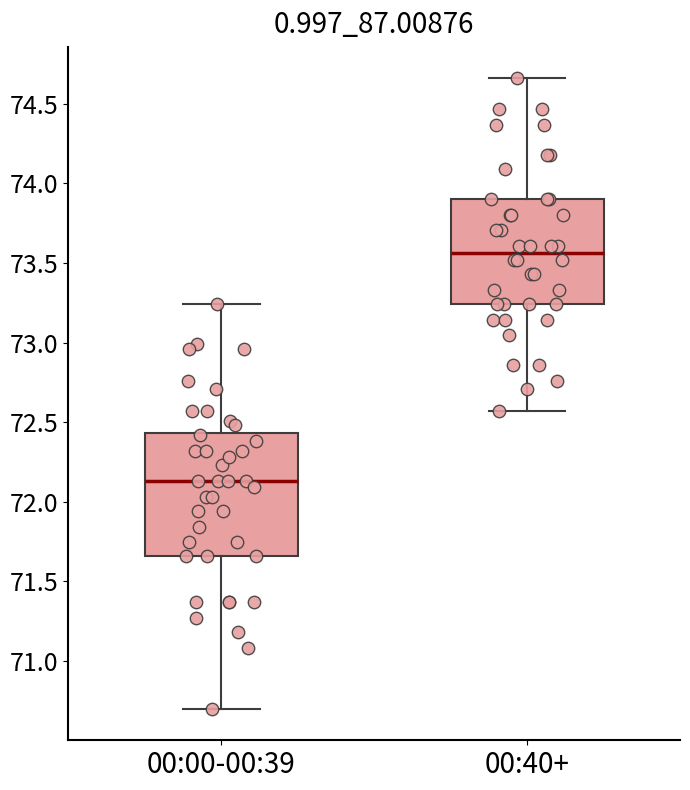

Where does the median line of the box for 00:00-00:39 sit on the y-axis? The values are not printed on the chart, so give them approximately, as read against the axis.

72.15